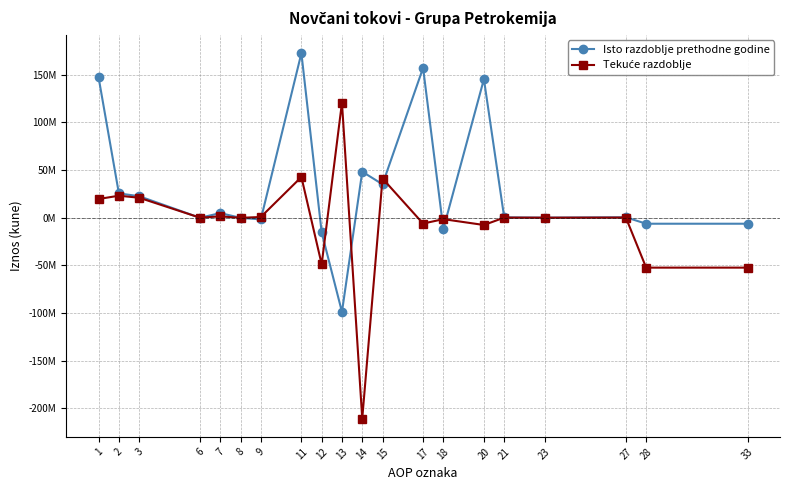

In Isto razdoblje prethodne godine, how many points are higher than both neighbors (excluding endpoints)?

6